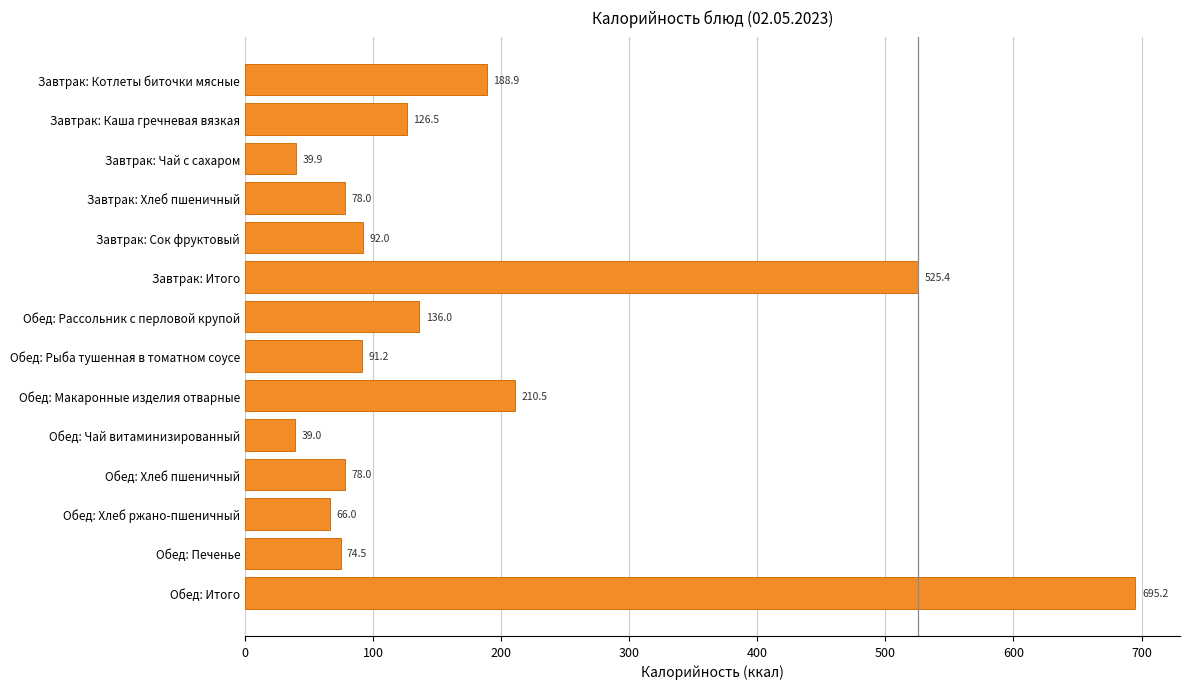

What is the change in value from Обед: Рыба тушенная в томатном соусе to Обед: Рассольник с перловой крупой?

+44.8